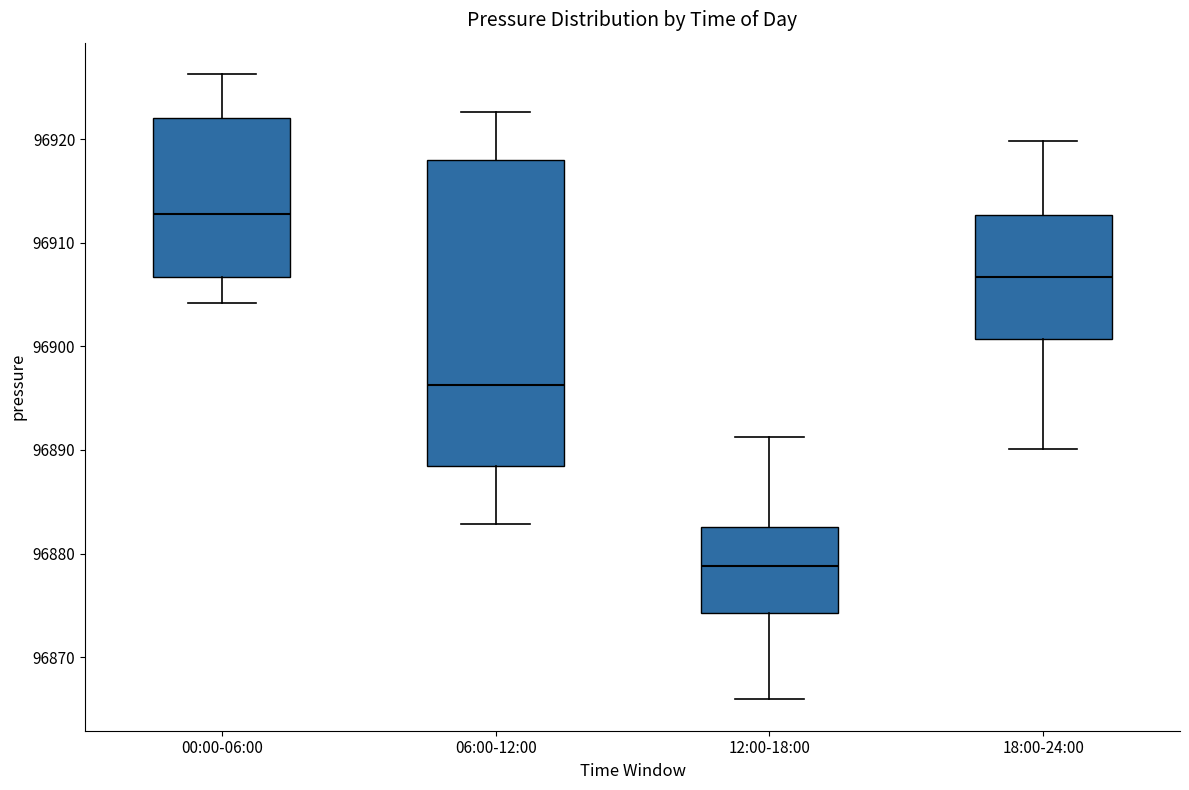

Reading left to right, read every box against the y-axis: the position of its median line, the range the box covers, and the ends of its whiskers. The values are not printed on the chart, so give them approximately, as read against the axis.

00:00-06:00: median 96913, box 96907 to 96922, whiskers 96904 to 96926
06:00-12:00: median 96896, box 96888 to 96918, whiskers 96883 to 96923
12:00-18:00: median 96879, box 96874 to 96883, whiskers 96866 to 96891
18:00-24:00: median 96907, box 96901 to 96913, whiskers 96890 to 96920